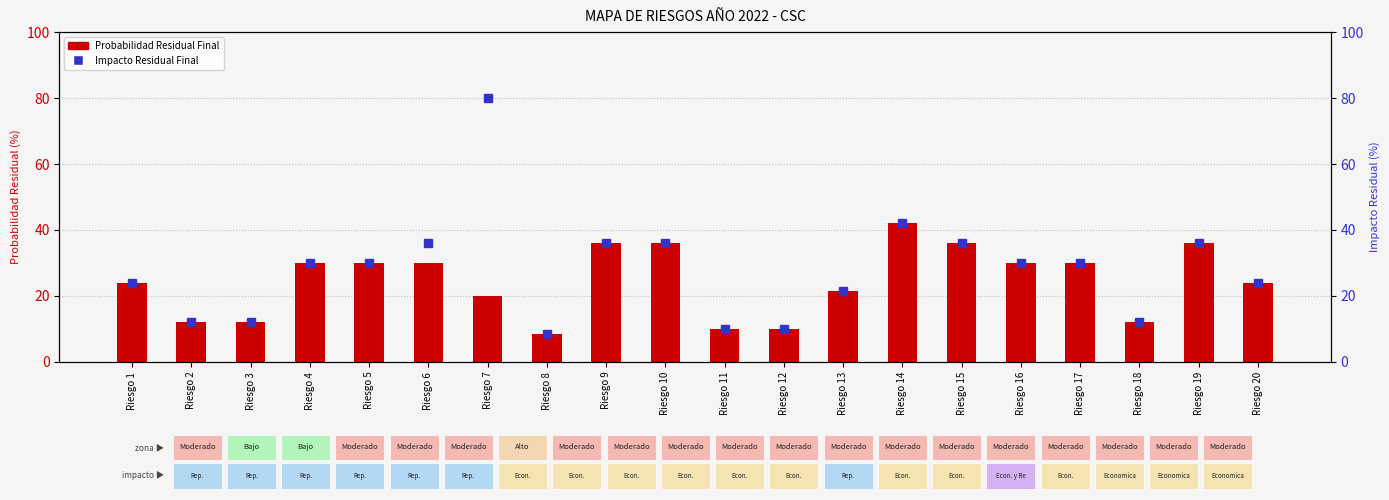

What is the approximate value of Probabilidad Residual Final at Riesgo 3?

12.0